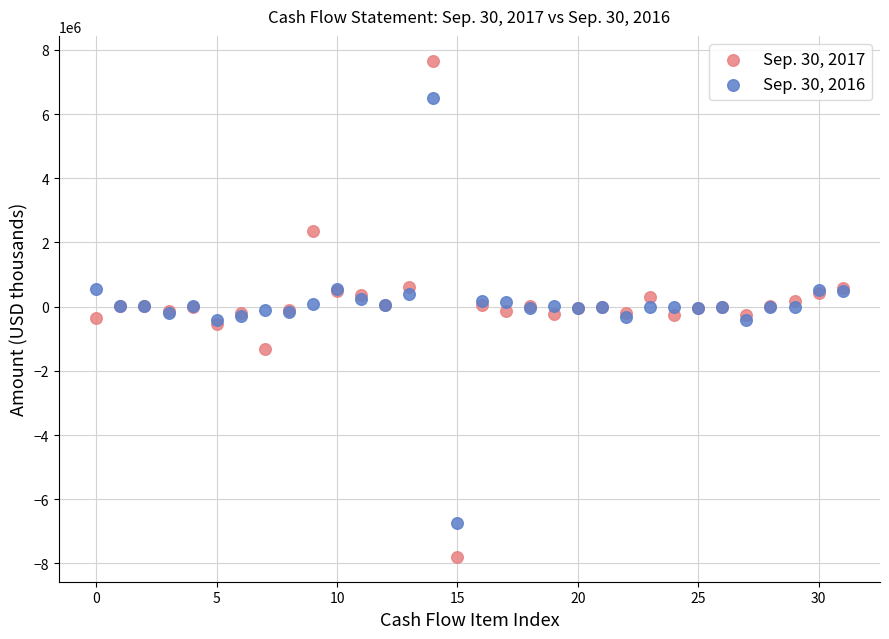

Which series has the widest spread of Y values?

Sep. 30, 2017